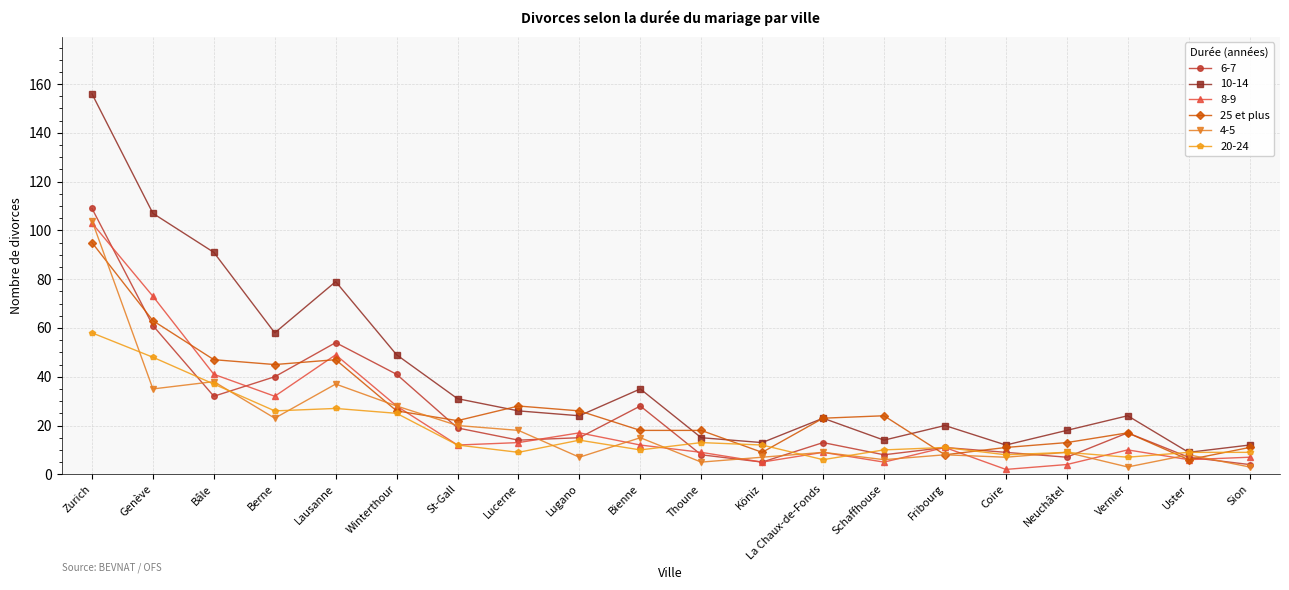

True or false: 10-14 has more than 1 points higher than both neighbors.

True